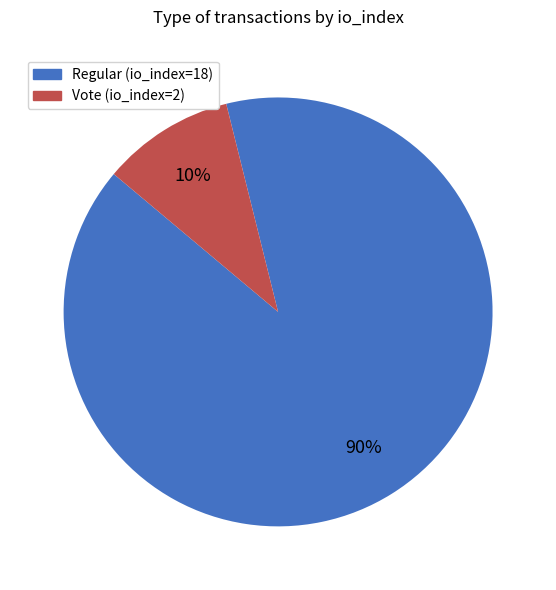

Between Regular (io_index=18) and Vote (io_index=2), which is larger?

Regular (io_index=18)